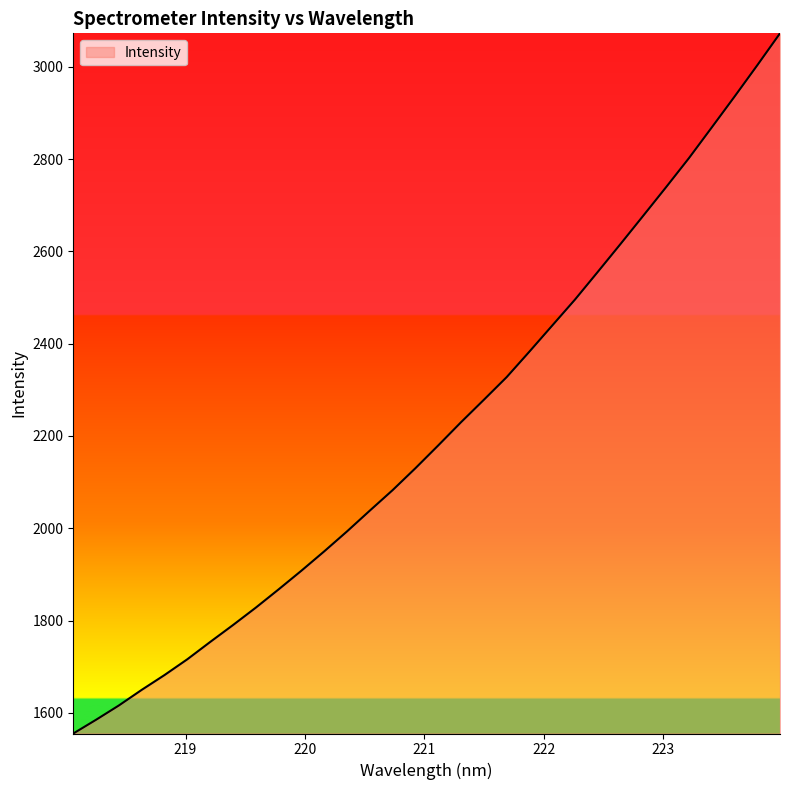

What is the maximum value shown in the chart?

3072.3